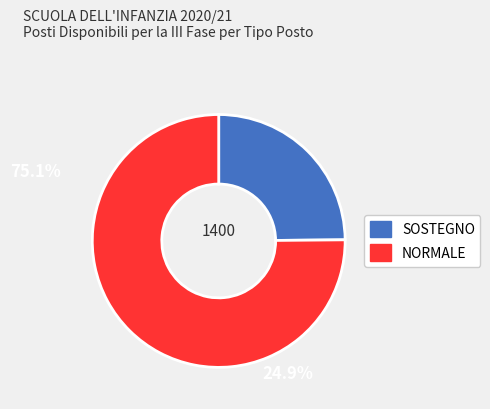

Combined, do SOSTEGNO and NORMALE account for over 50%?

Yes